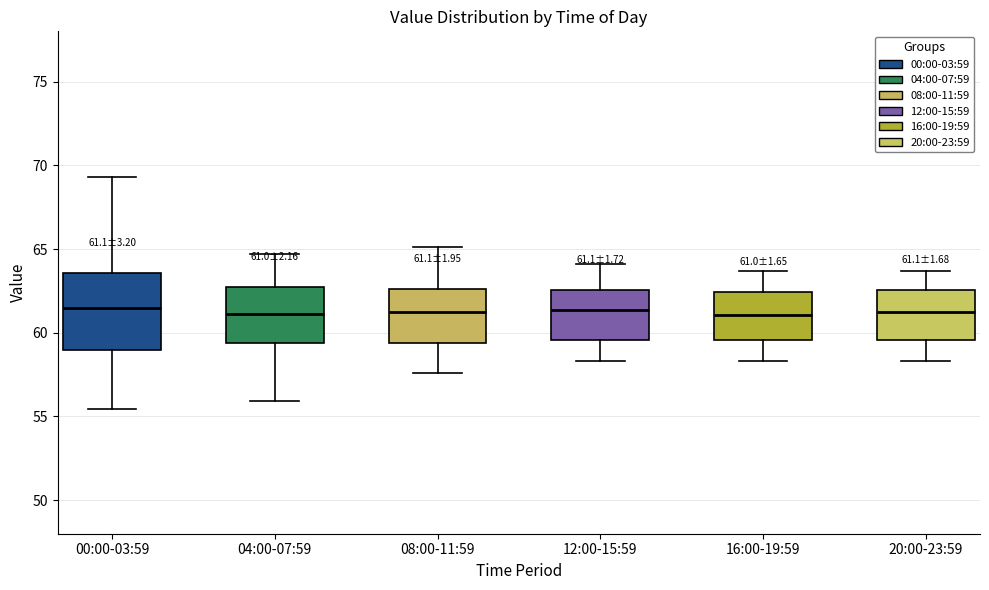

Comparing the boxes themselves (not the whiskers), which one is the tallest?

00:00-03:59